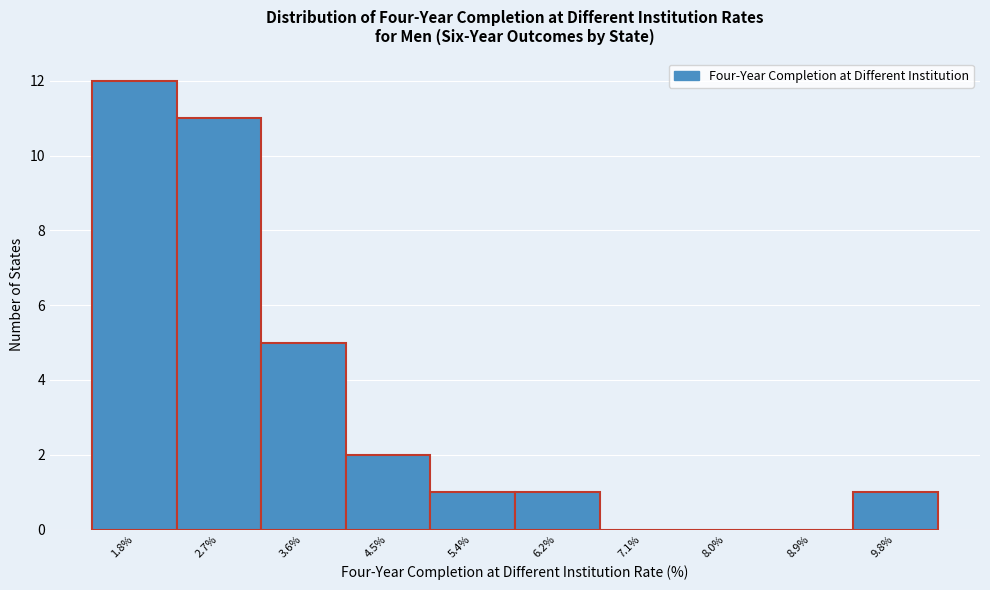

Reading right to left, transcribe all the data shown in this chart.

9.8%=1	8.9%=0	8.0%=0	7.1%=0	6.2%=1	5.4%=1	4.5%=2	3.6%=5	2.7%=11	1.8%=12